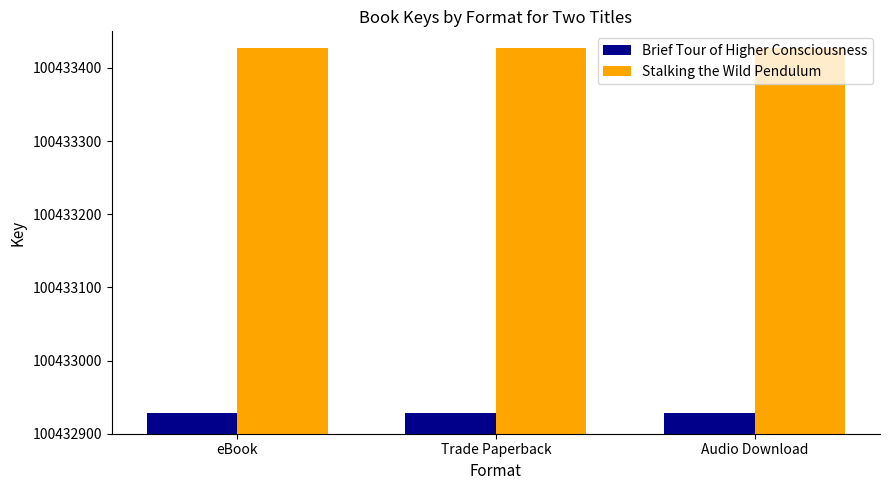

What is the maximum value for Stalking the Wild Pendulum?

100433427